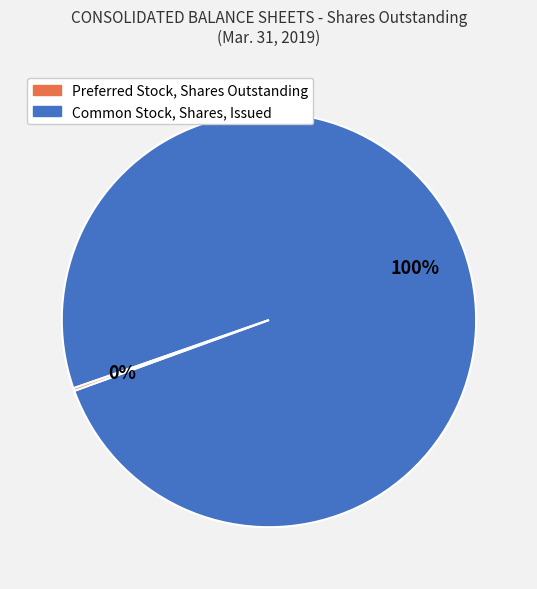

To the nearest percent, what is the average slice percentage?

50%